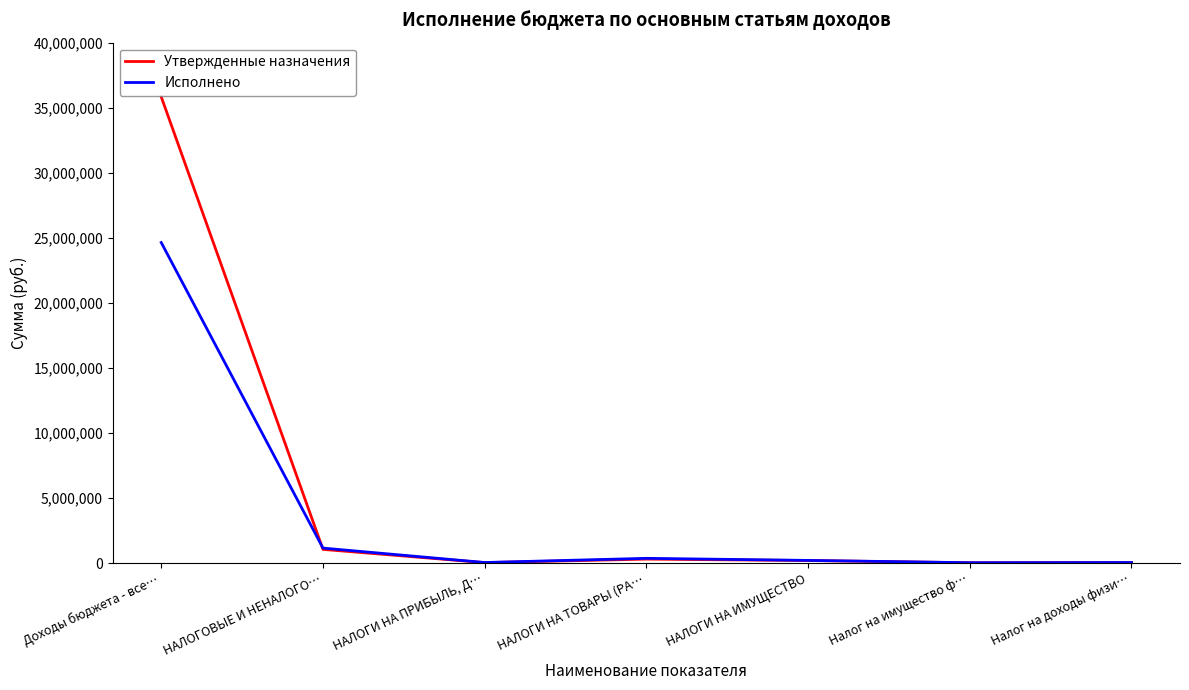

At how many categories does at least one series exceed 16233075?

1